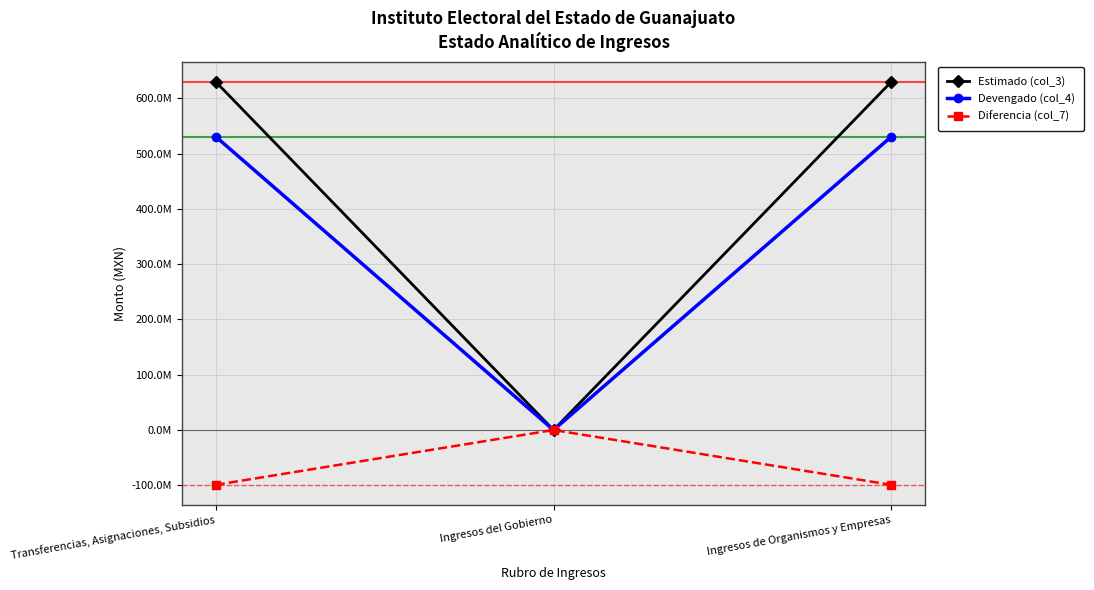

Is it true that Devengado (col_4) equals 0.0 at Ingresos del Gobierno?

True